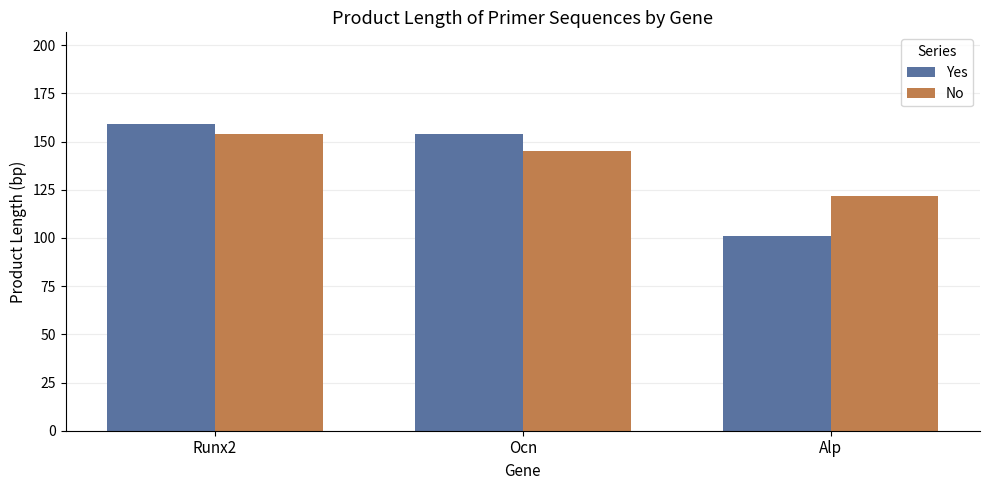

What are all the series names shown in the legend?

Yes, No